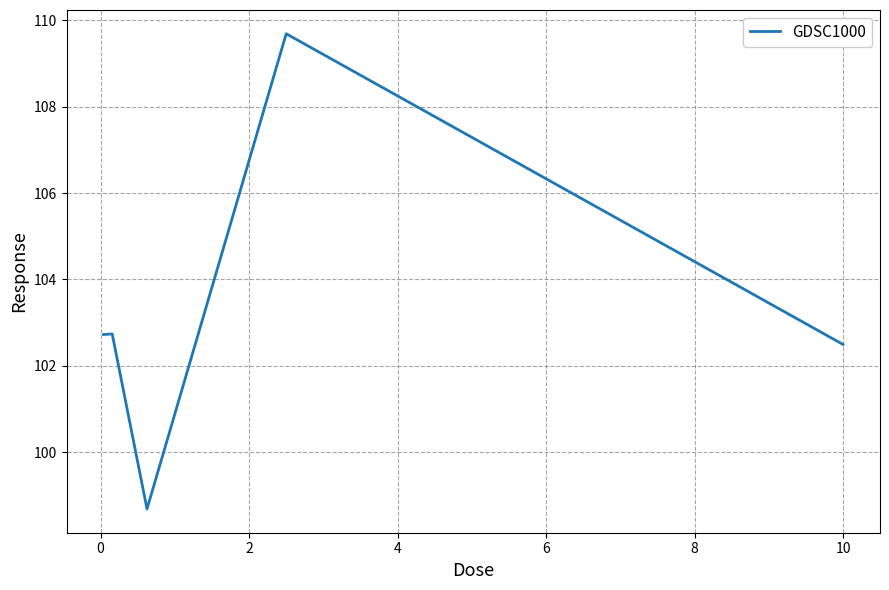

How many interior local valleys (lower than both neighbors) does the data have?

1